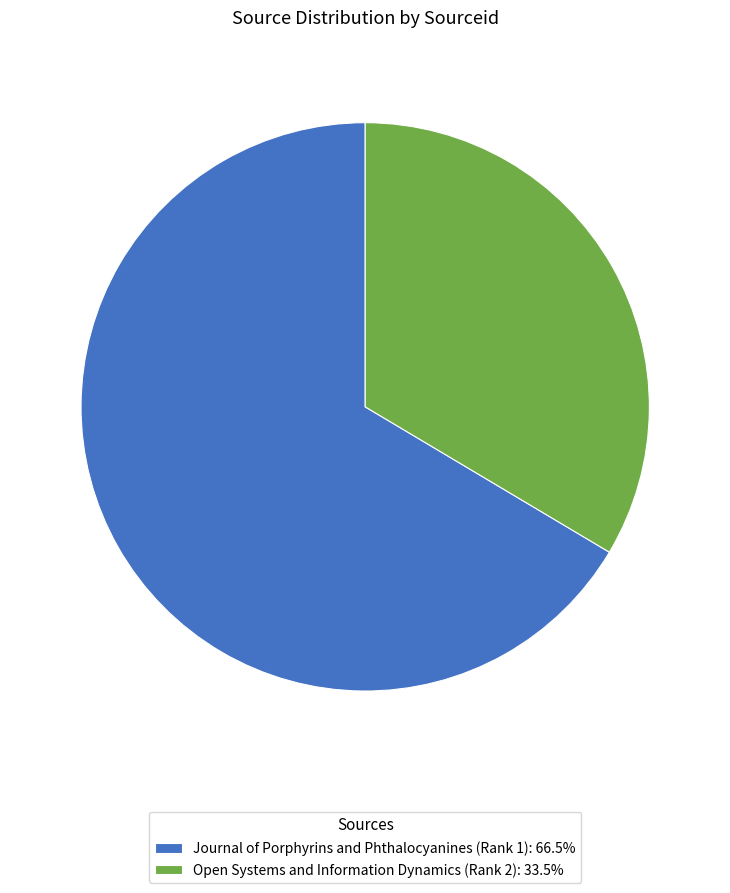

Does Journal of Porphyrins and Phthalocyanines (Rank 1) represent more than half of the total?

Yes